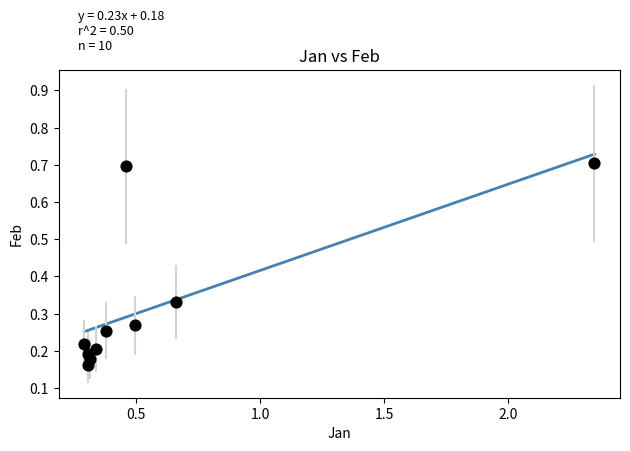

What is the range of Y values (max minus min)?

0.5